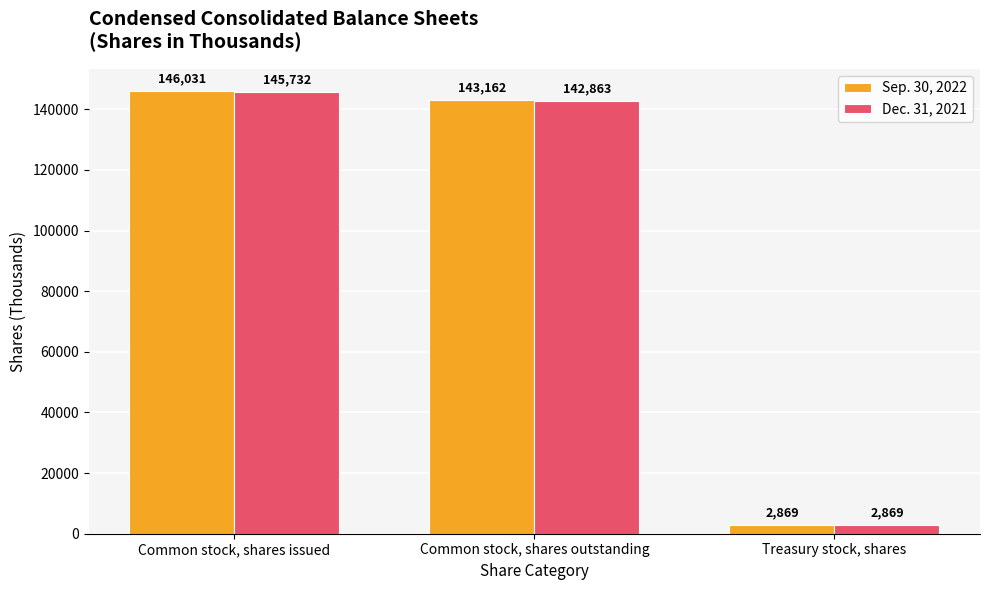

Rank the series at Common stock, shares outstanding from highest to lowest value.

Sep. 30, 2022, Dec. 31, 2021